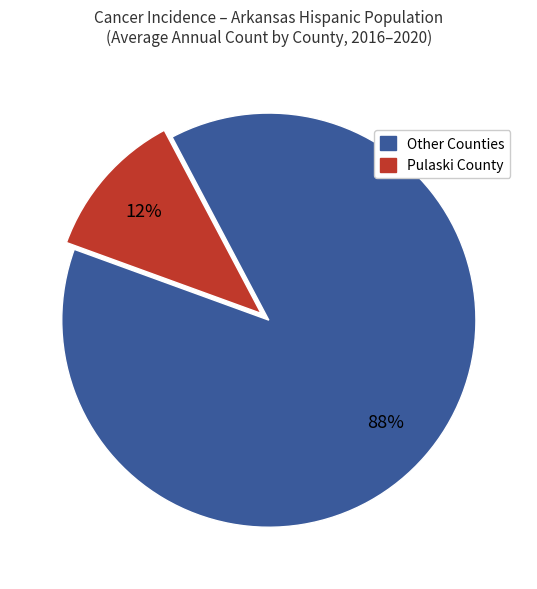

Does any single category account for the majority?

Yes